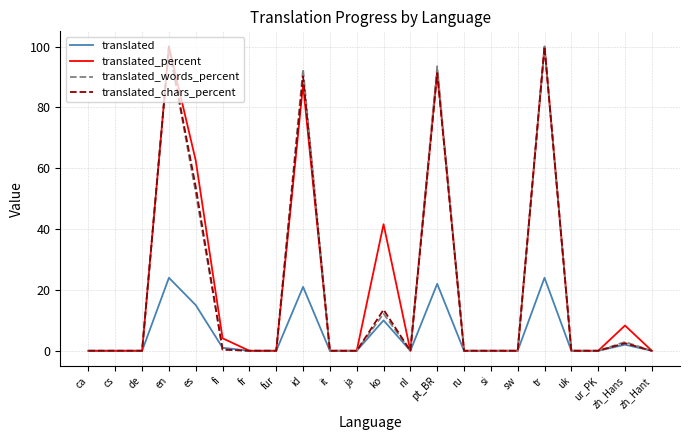

What value does the translated series have at fi?

1.0